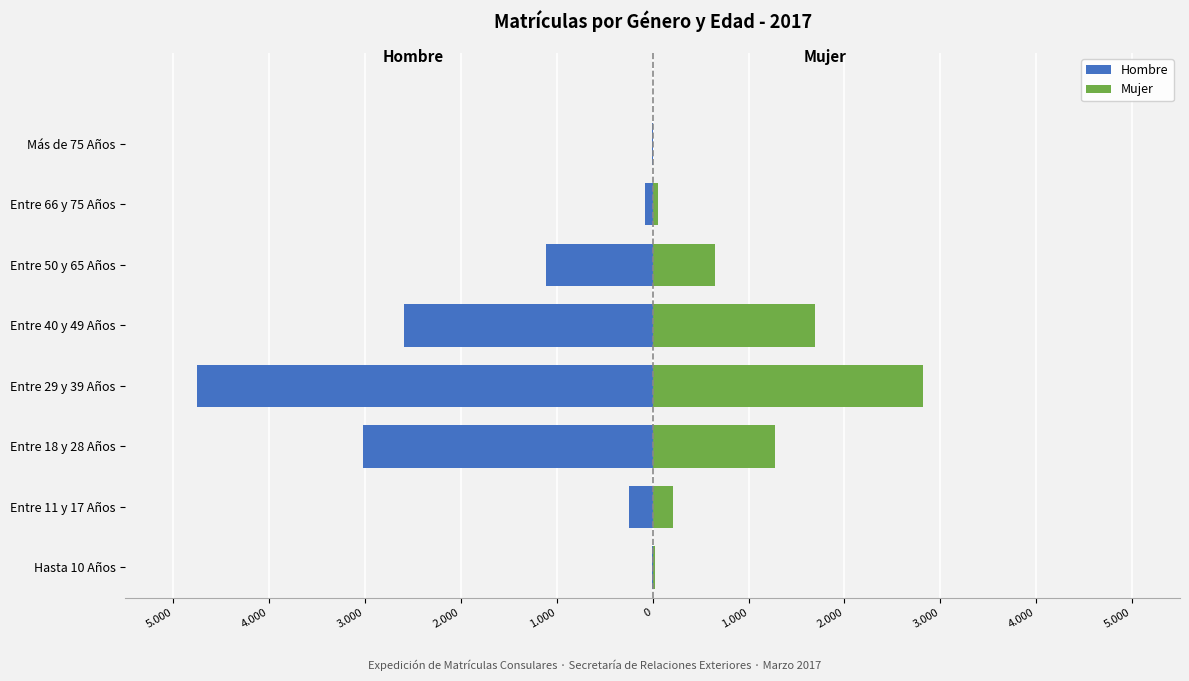

Reading left to right, list all the values displayed in this chart.

Hombre: -11	-242	-3023	-4749	-2591	-1109	-79	-12
Mujer: 22	217	1281	2816	1698	655	52	6